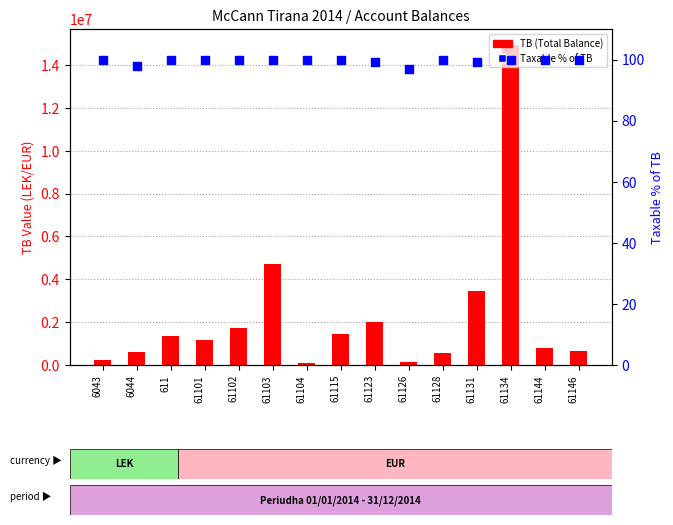

Which series has the largest total across all categories?

TB (Total Balance)